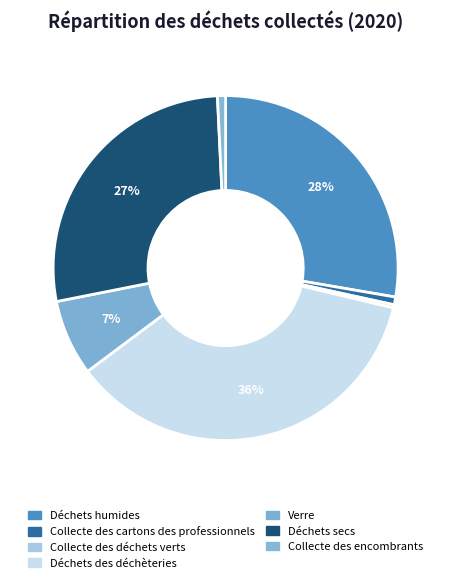

How many segments does this pie chart have?

7